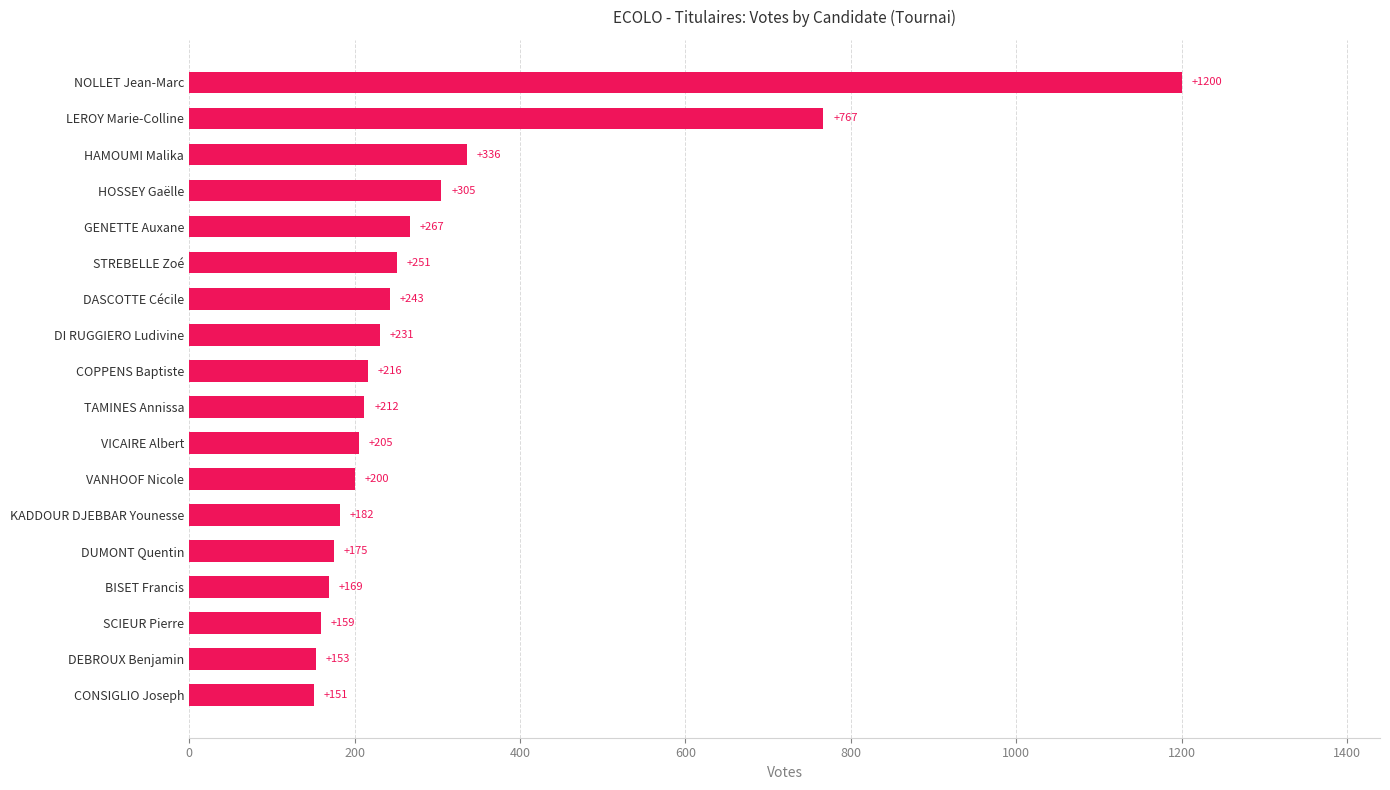

What is the minimum value shown in the chart?

151